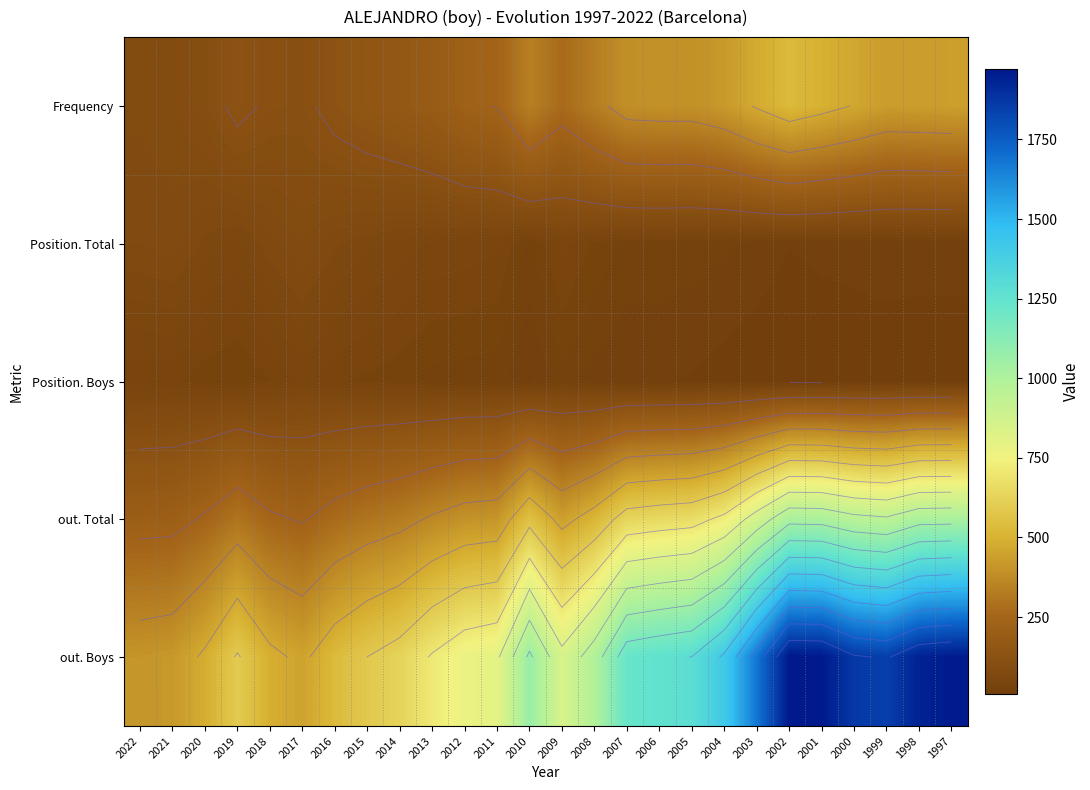

What is the lowest value of the Position. Total series?

16